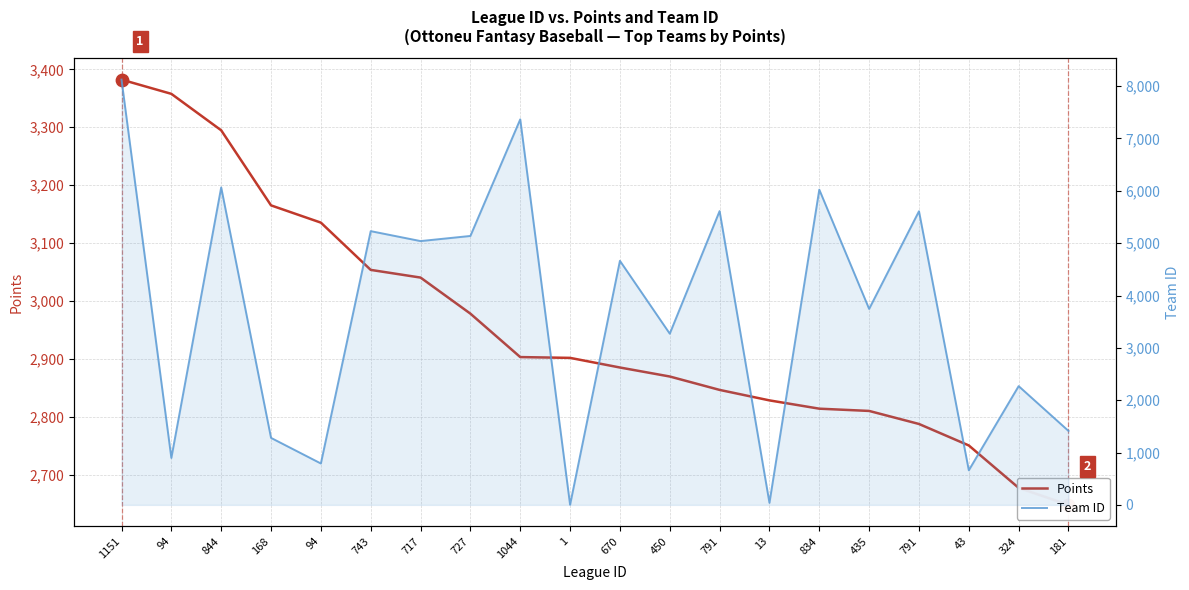

What are all the series names shown in the legend?

Points, Team ID